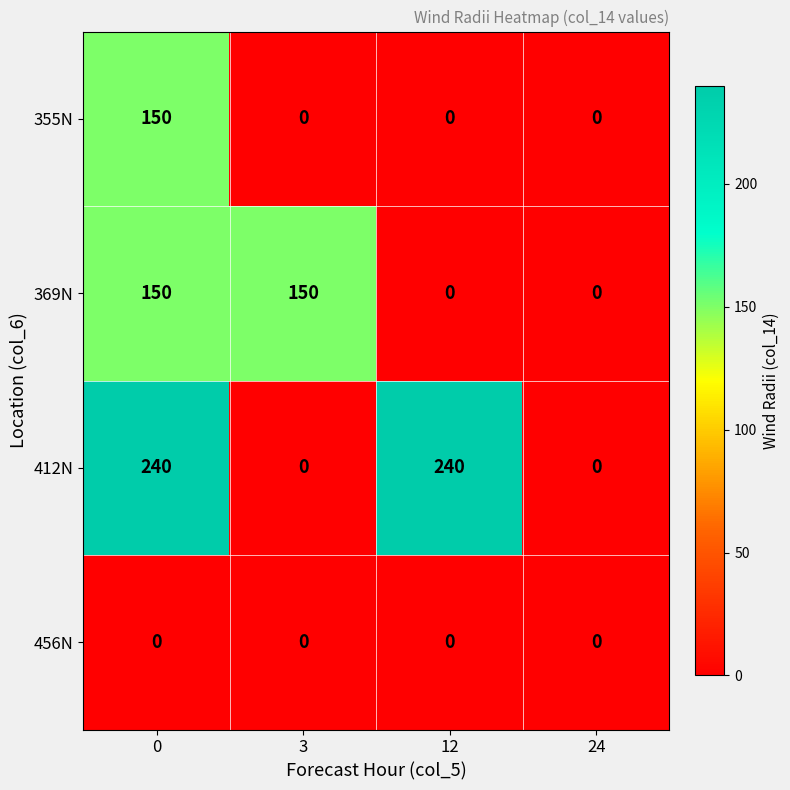

Is it true that 412N equals 0 at 24?

True